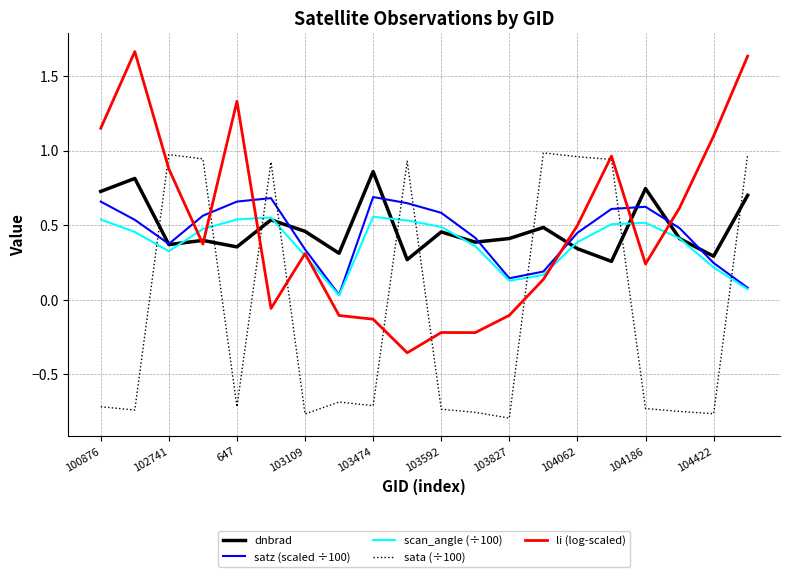

Rank the series by their maximum value, from lowest to highest.

scan_angle (÷100), satz (scaled ÷100), dnbrad, sata (÷100), li (log-scaled)